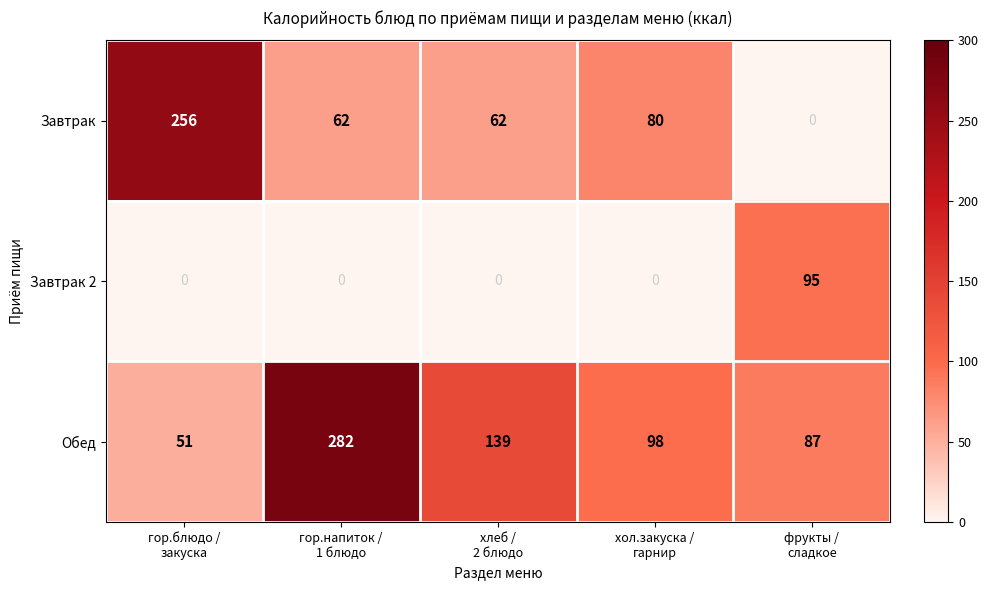

What is the sum of all Завтрак values?

460